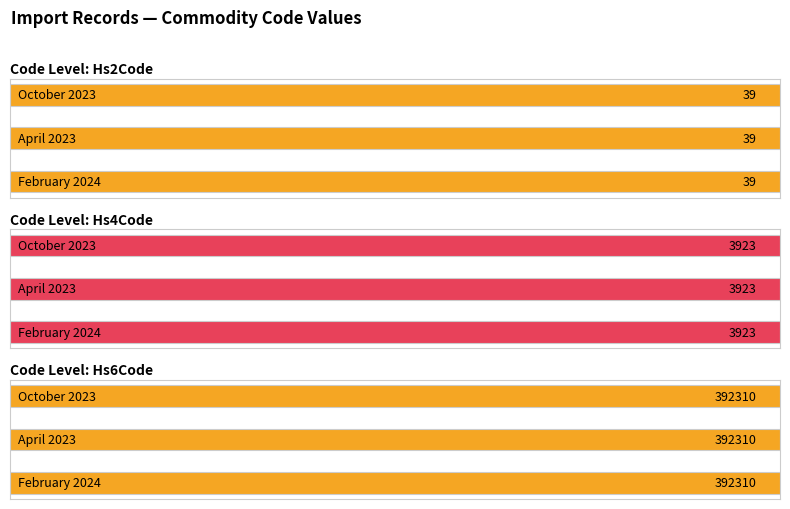

What is the total value across all series at February 2024?

396272